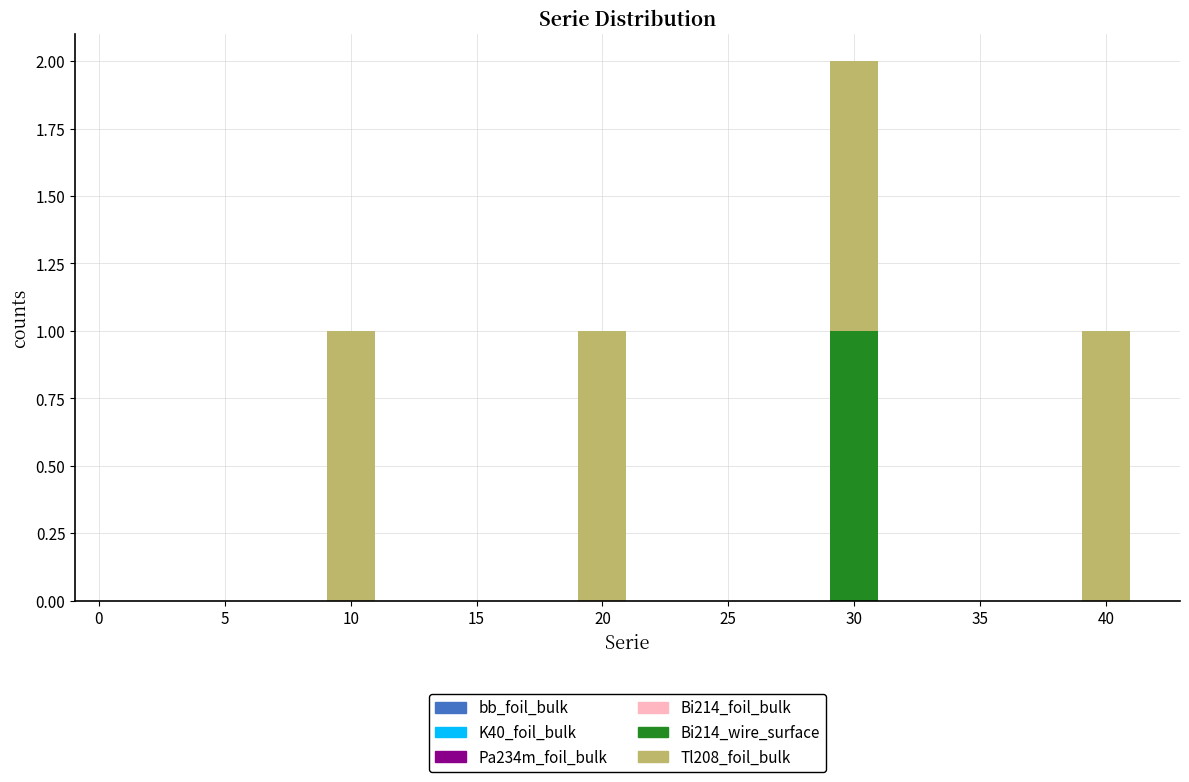

What is the total height of the stacked bar covering 9 to 11 on the x-axis? The values are not printed on the chart, so give them approximately, as read against the axis.

1